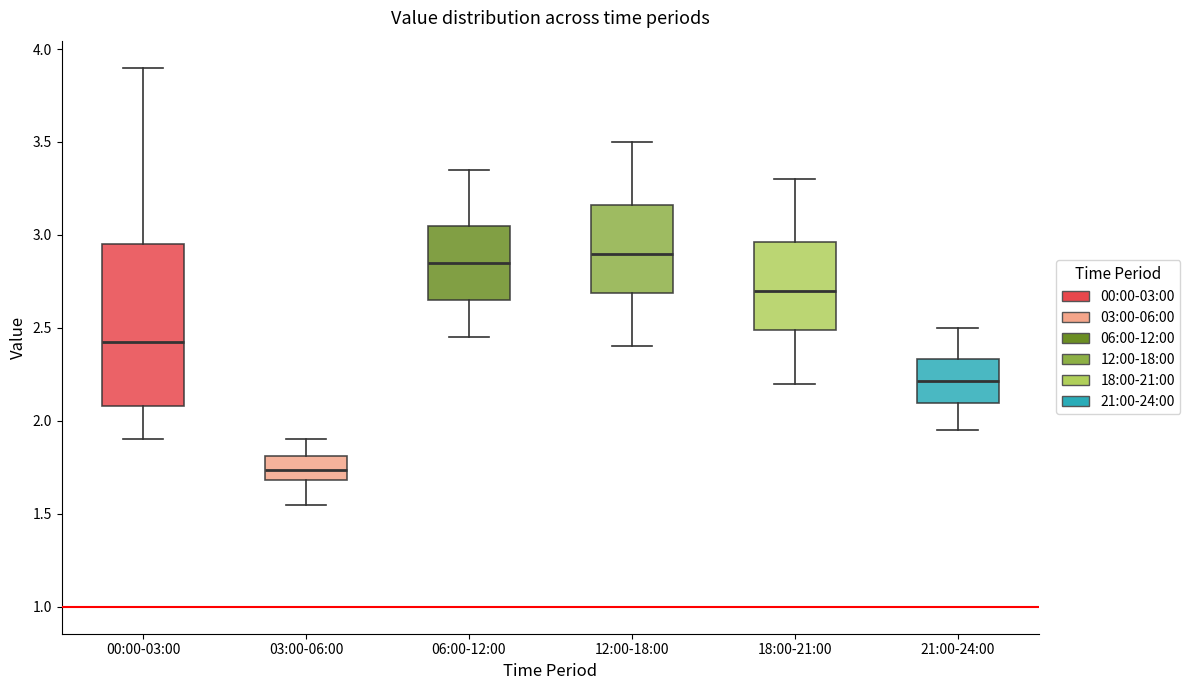

Reading left to right, transcribe this box plot: for each box, give where its median line is, the range the box spans, and where its two whiskers end, as read against the y-axis. The values are not printed on the chart, so give them approximately, as read against the axis.

00:00-03:00: median 2.45, box 2.10 to 2.95, whiskers 1.90 to 3.90
03:00-06:00: median 1.75, box 1.70 to 1.80, whiskers 1.55 to 1.90
06:00-12:00: median 2.85, box 2.65 to 3.05, whiskers 2.45 to 3.35
12:00-18:00: median 2.90, box 2.70 to 3.15, whiskers 2.40 to 3.50
18:00-21:00: median 2.70, box 2.50 to 2.95, whiskers 2.20 to 3.30
21:00-24:00: median 2.20, box 2.10 to 2.35, whiskers 1.95 to 2.50